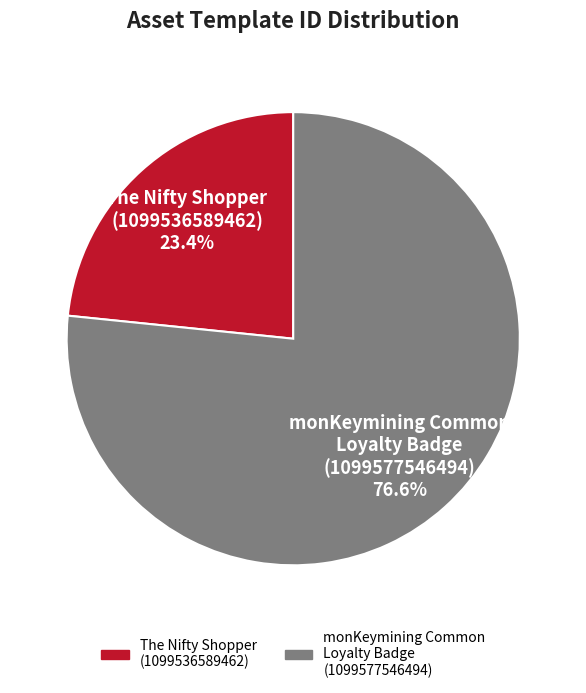

What percentage do The Nifty Shopper (1099536589462) and monKeymining Common Loyalty Badge (1099577546494) together represent?

100.0%